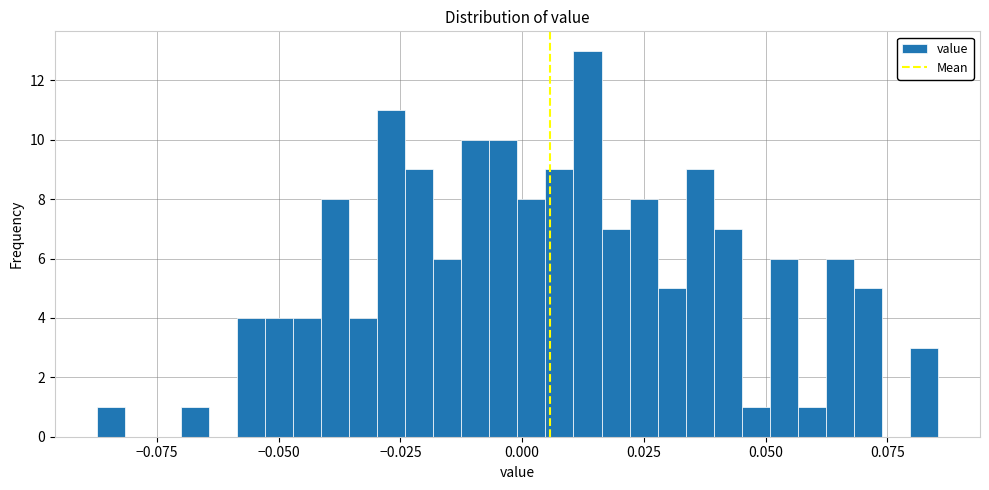

Read against the x-axis, roughly where is the centre of the tallest bar?

0.015